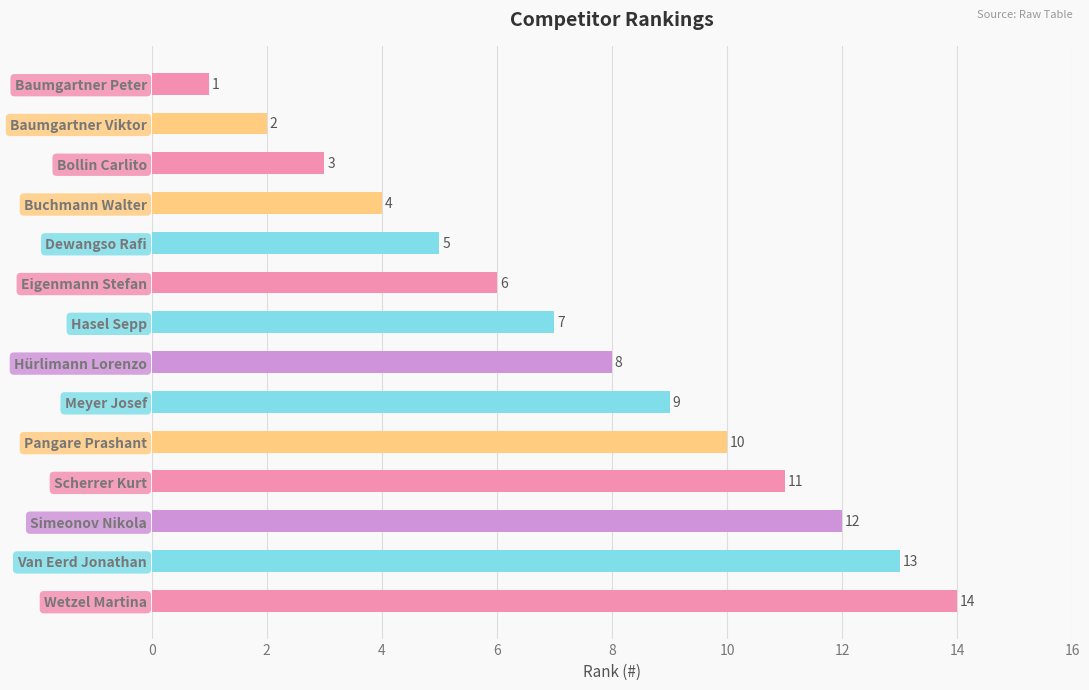

What is the change in value from Bollin Carlito to Scherrer Kurt?

+8